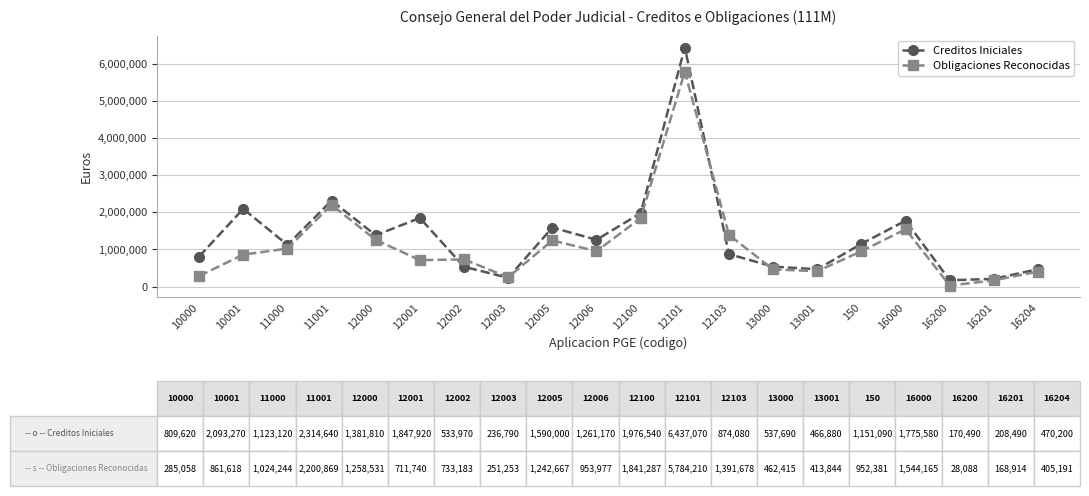

What are all the series names shown in the legend?

Creditos Iniciales, Obligaciones Reconocidas